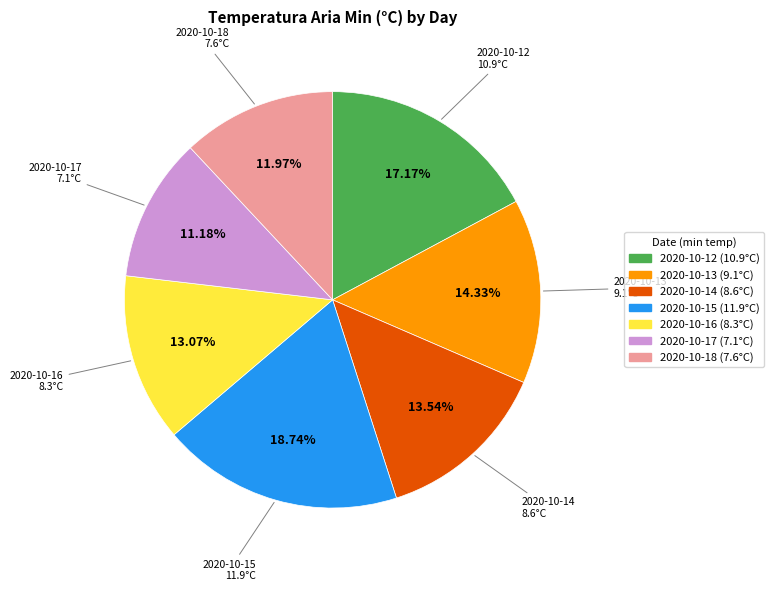

To the nearest percent, what is the average slice percentage?

14%